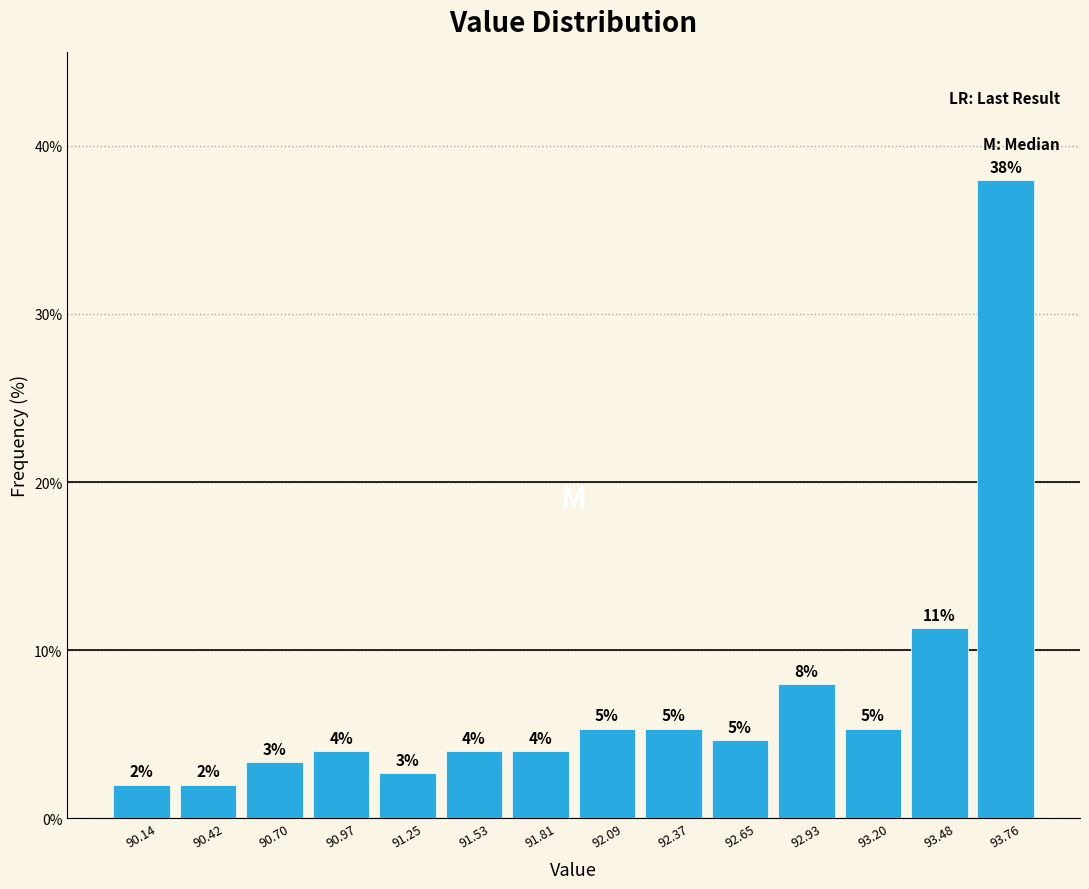

Over which range of the x-axis is the bar tallest?

93.60 to 93.90